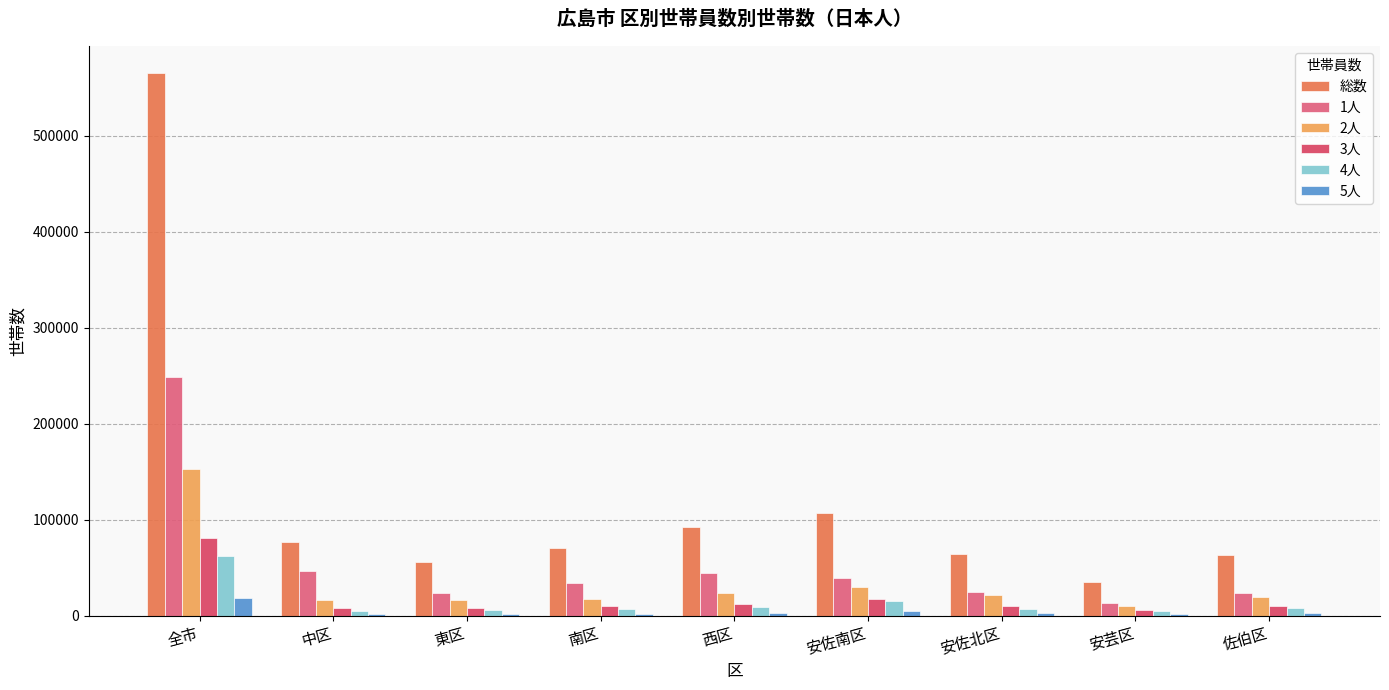

Are the bars horizontal?

No